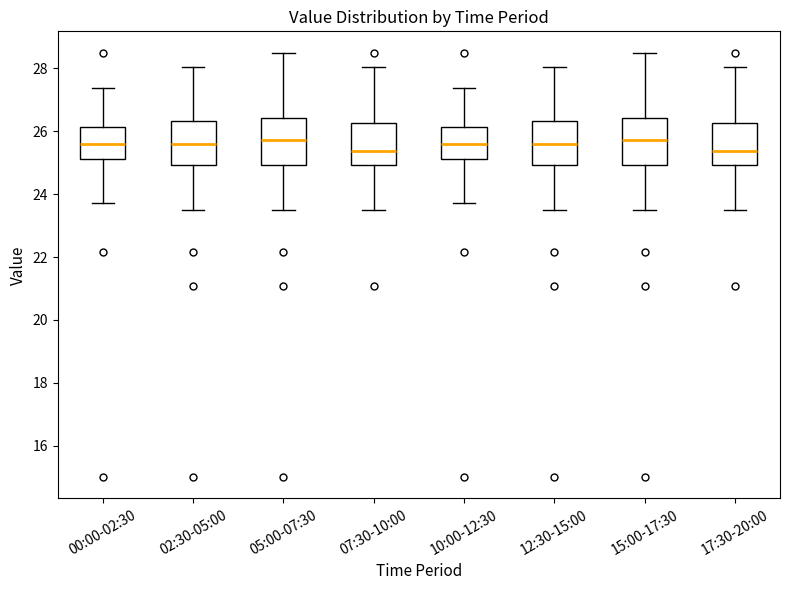

Reading left to right, transcribe this box plot: for each box, give where its median line is, the range the box spans, and where its two whiskers end, as read against the y-axis. The values are not printed on the chart, so give them approximately, as read against the axis.

00:00-02:30: median 25.6, box 25.2 to 26.2, whiskers 23.8 to 27.4
02:30-05:00: median 25.6, box 25.0 to 26.4, whiskers 23.6 to 28.0
05:00-07:30: median 25.8, box 25.0 to 26.4, whiskers 23.6 to 28.6
07:30-10:00: median 25.4, box 25.0 to 26.2, whiskers 23.6 to 28.0
10:00-12:30: median 25.6, box 25.2 to 26.2, whiskers 23.8 to 27.4
12:30-15:00: median 25.6, box 25.0 to 26.4, whiskers 23.6 to 28.0
15:00-17:30: median 25.8, box 25.0 to 26.4, whiskers 23.6 to 28.6
17:30-20:00: median 25.4, box 25.0 to 26.2, whiskers 23.6 to 28.0